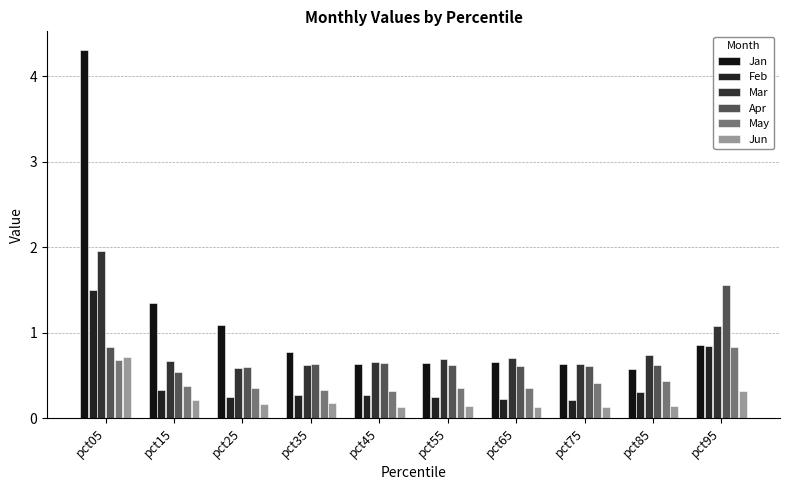

What is the sum of the Feb values at pct95 and pct05?

2.3